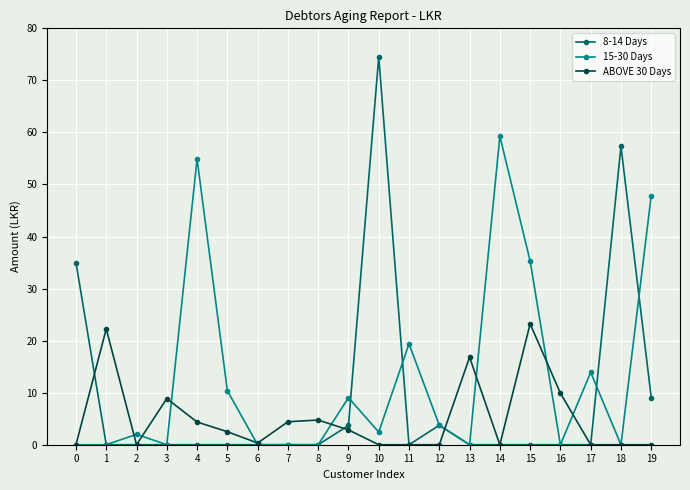

After their last crossing, which series has the higher values: 15-30 Days or ABOVE 30 Days?

15-30 Days